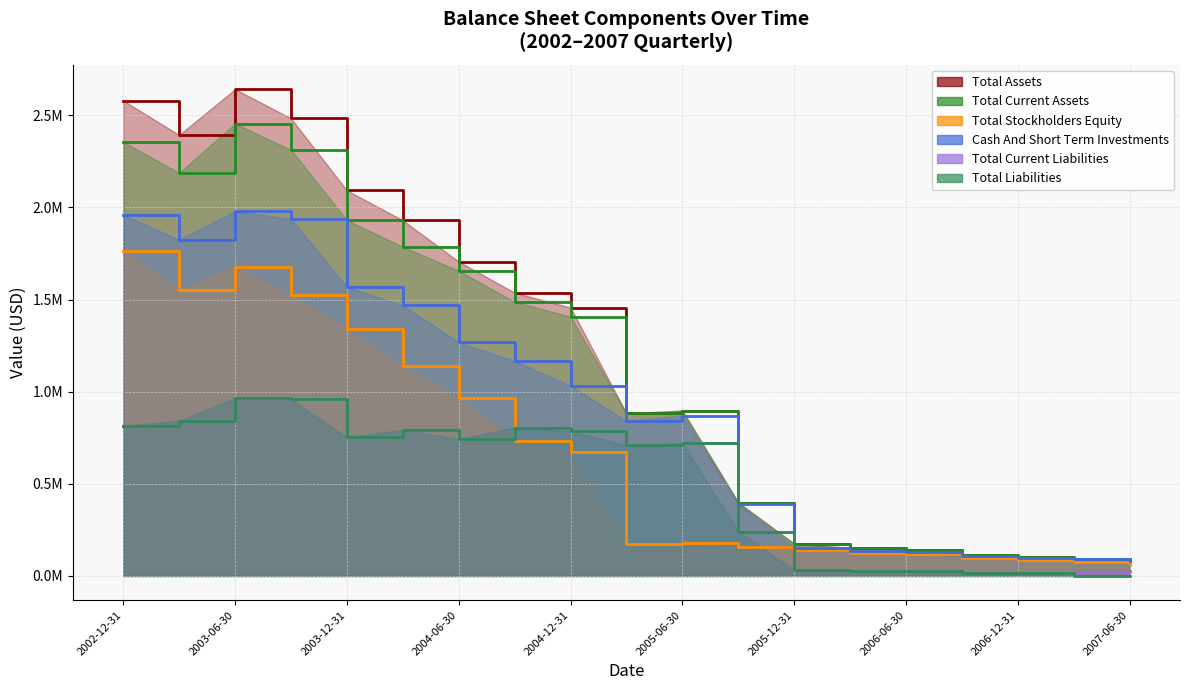

How many categories are shown in the chart?

19